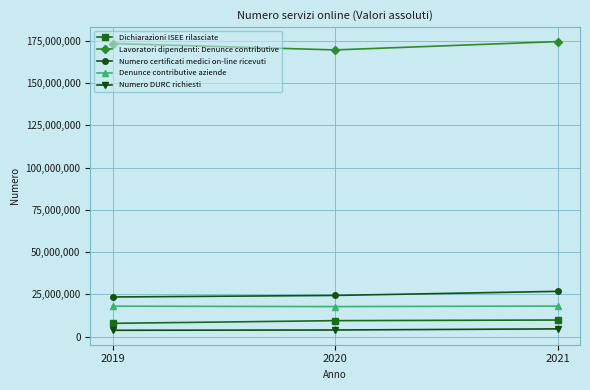

What is the difference between the highest and lowest values at 2019?

169482932